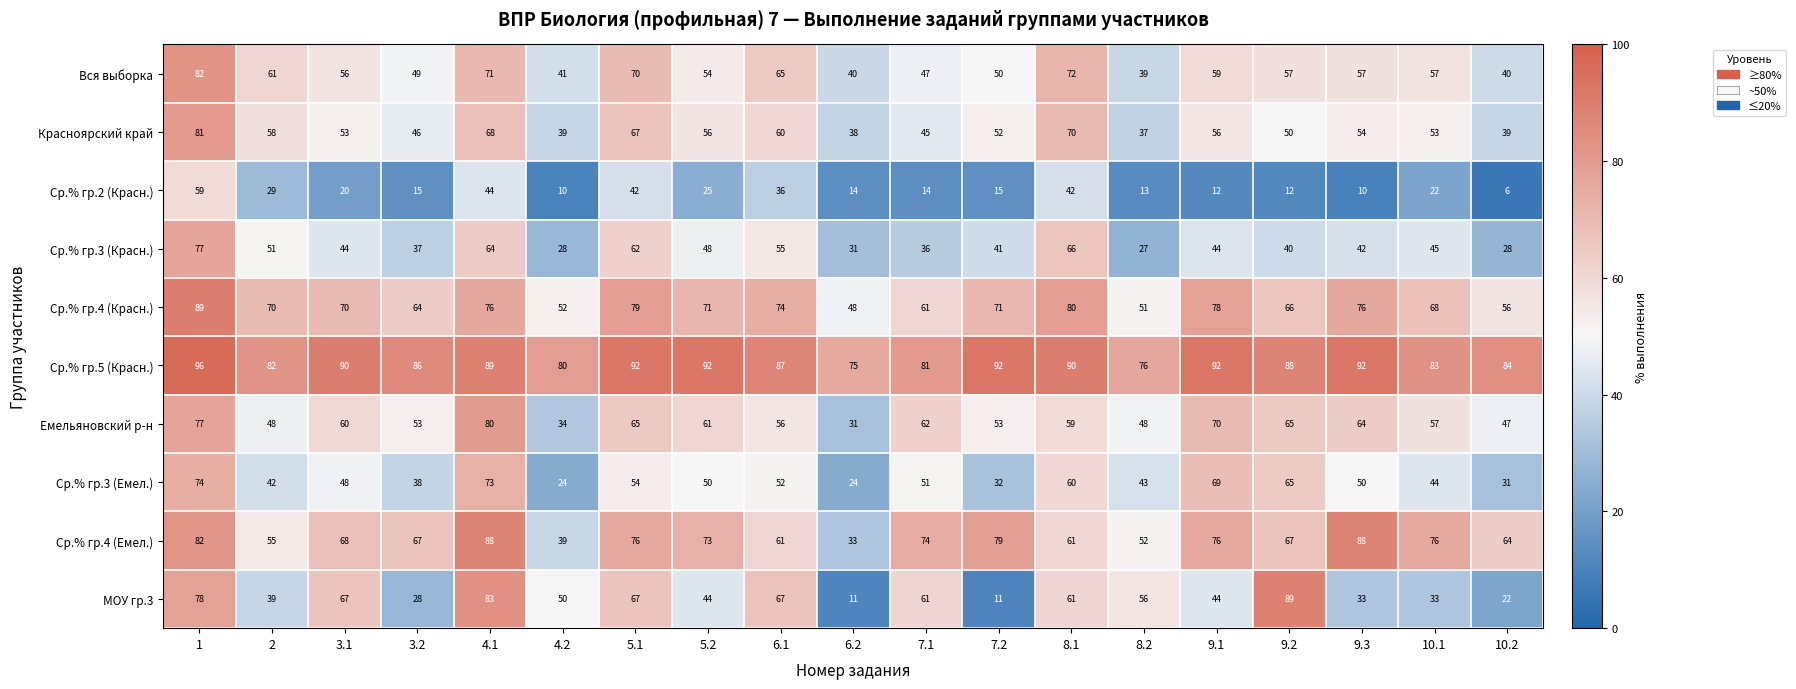

What value does the Вся выборка series have at 5.2, to the nearest 10?

50